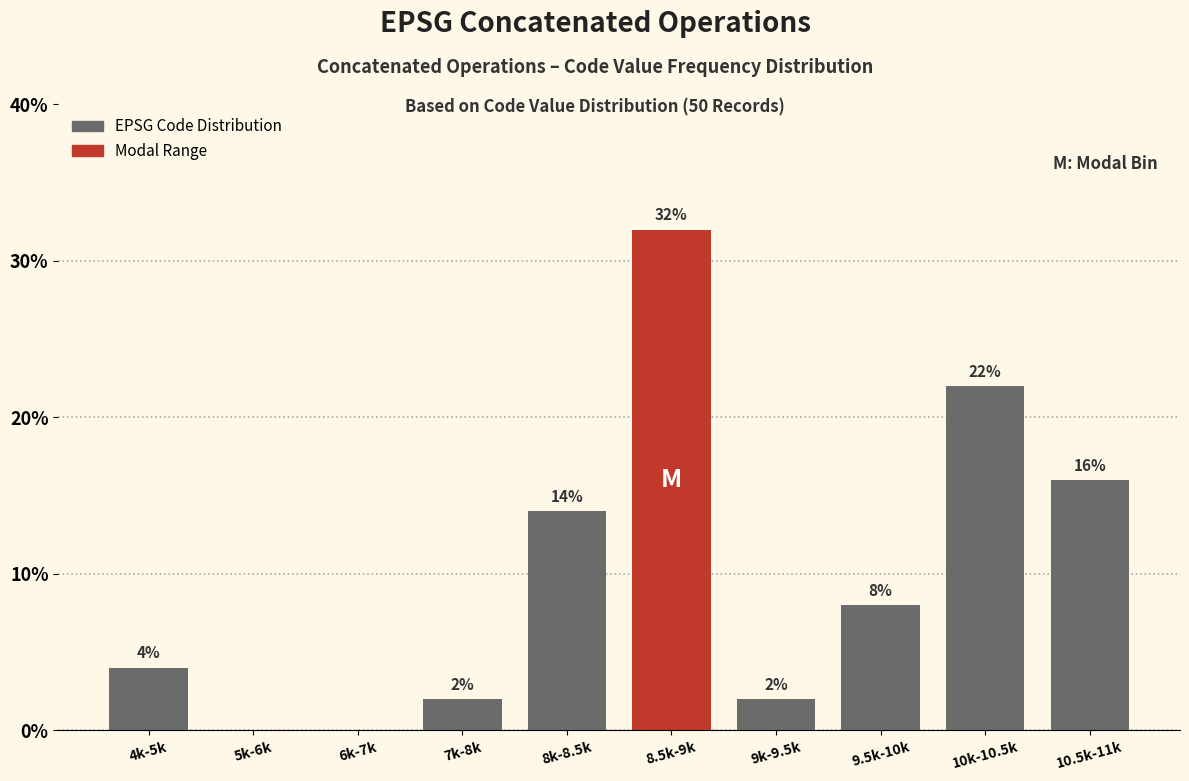

Reading right to left, extract all data points from this chart.

10.5k-11k=16.0	10k-10.5k=22.0	9.5k-10k=8.0	9k-9.5k=2.0	8.5k-9k=32.0	8k-8.5k=14.0	7k-8k=2.0	6k-7k=0.0	5k-6k=0.0	4k-5k=4.0